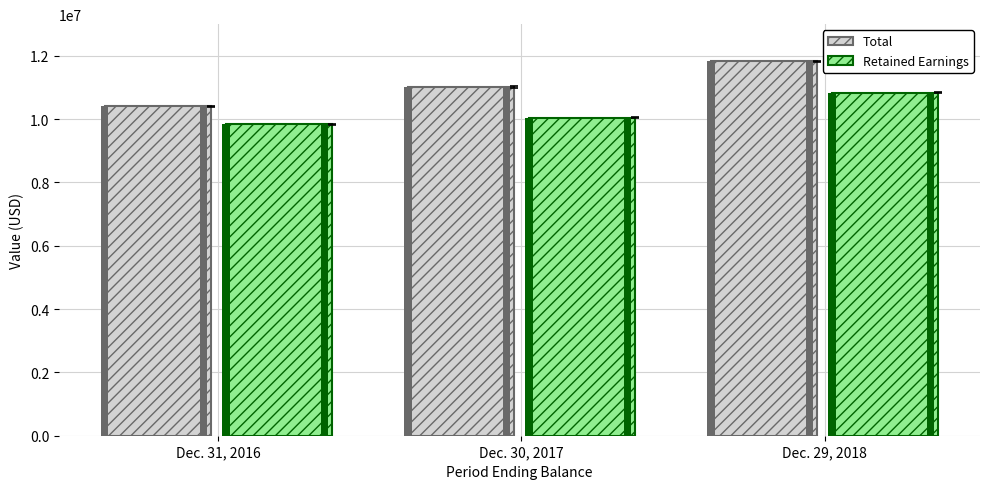

Are the bars grouped side by side (vs. stacked)?

Yes